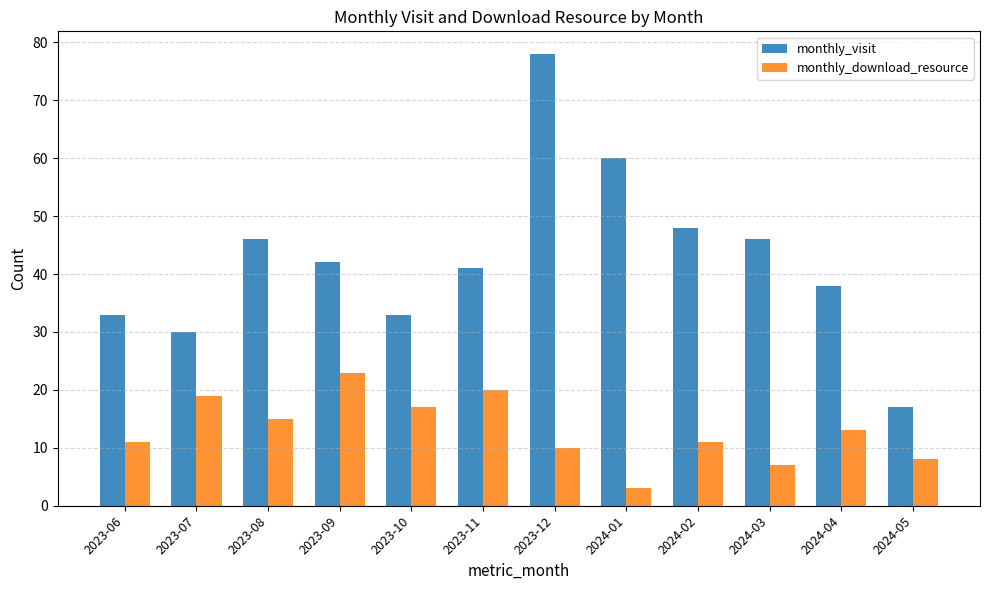

Is it true that monthly_visit equals 17 at 2023-08?

False